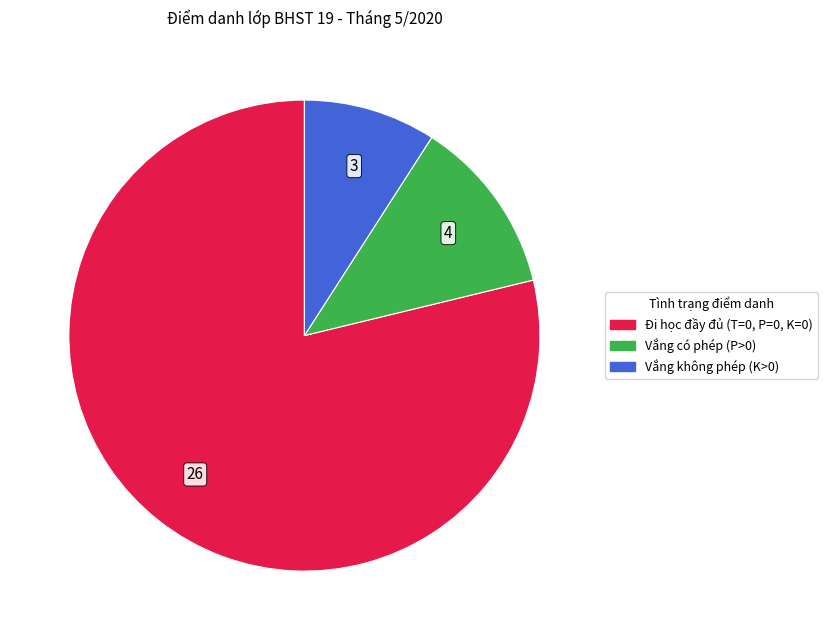

Is there a majority slice in this chart?

Yes